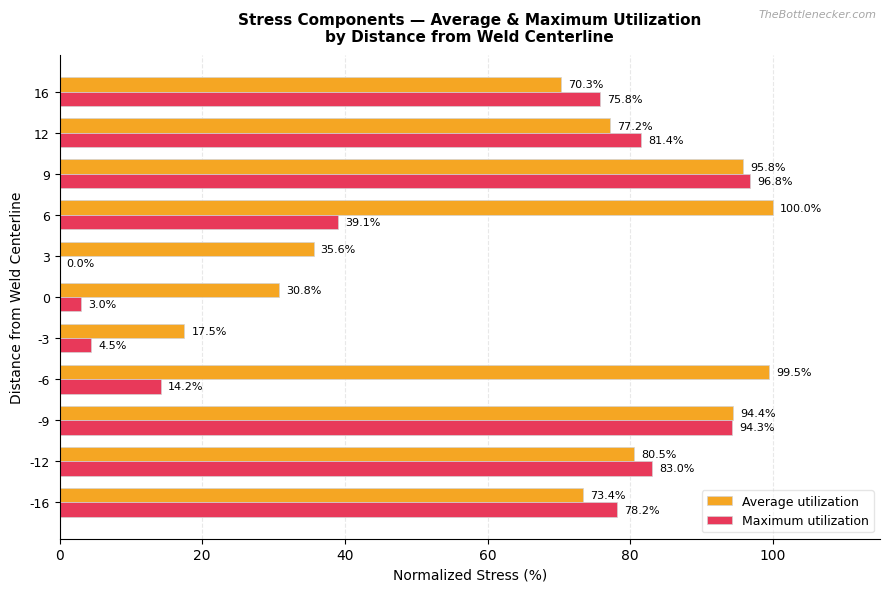

Is it true that Maximum utilization equals 53.6 at 3?

False